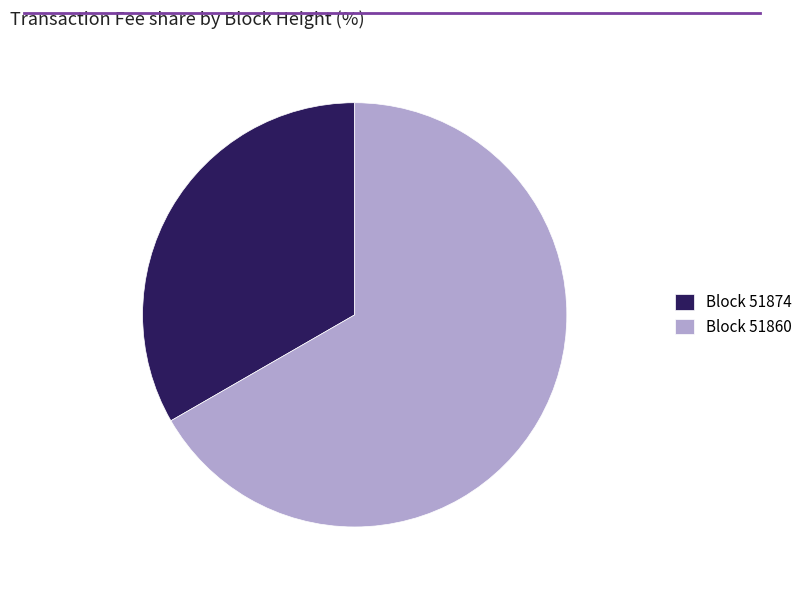

Does any single category account for the majority?

Yes